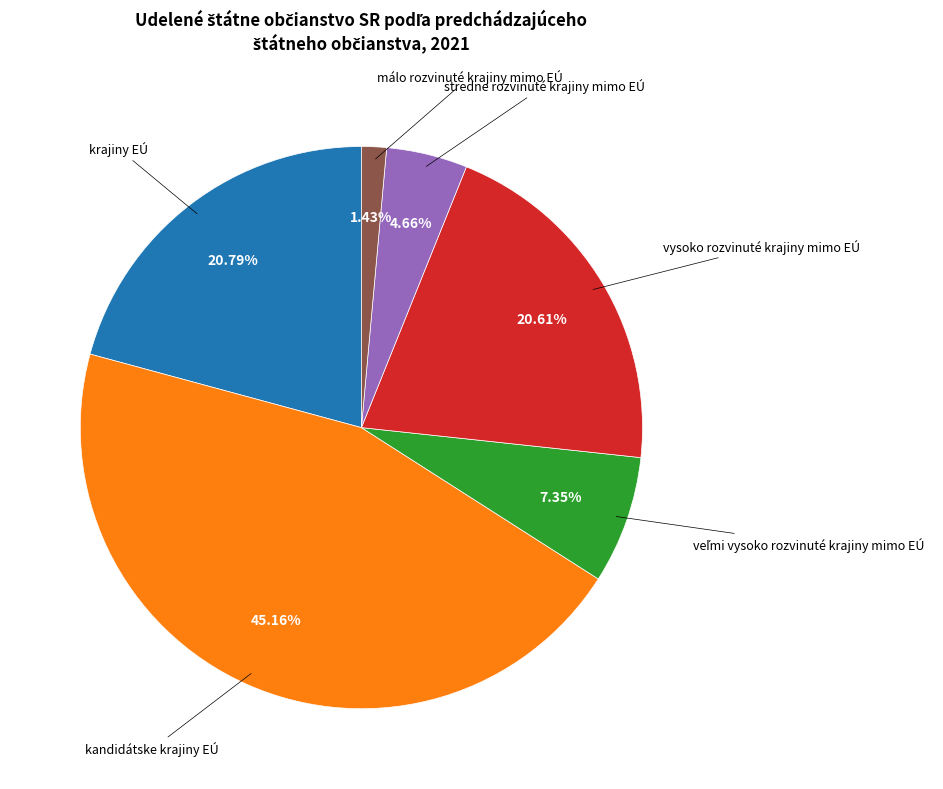

Which category has the biggest portion of the pie?

kandidátske krajiny EÚ